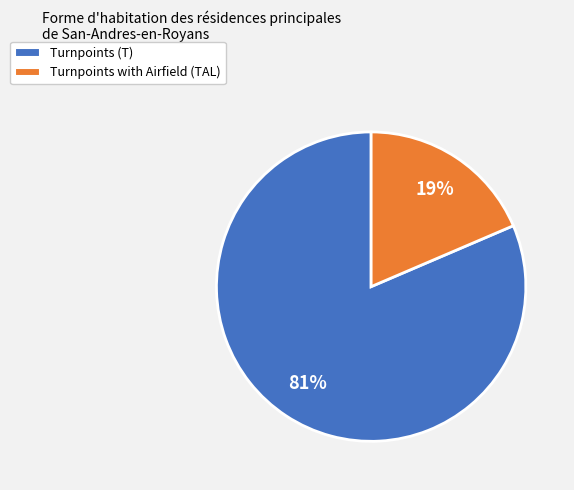

Is there any slice that represents more than half of the pie?

Yes